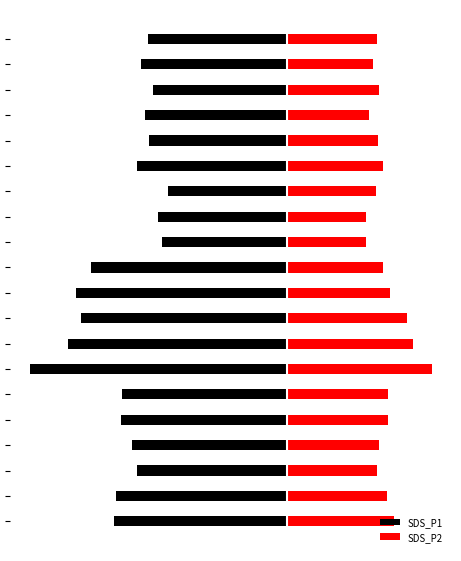

Reading left to right, what are all the values shown in this chart?

SDS_P1: 0=-18.0	1=-17.9	2=-15.7	3=-16.2	4=-17.3	5=-17.2	6=-26.8	7=-22.8	8=-21.5	9=-22.1	10=-20.5	11=-13.1	12=-13.4	13=-12.4	14=-15.7	15=-14.4	16=-14.8	17=-14.1	18=-15.3	19=-14.5
SDS_P2: 0=11.1	1=10.4	2=9.4	3=9.6	4=10.6	5=10.6	6=15.1	7=13.1	8=12.6	9=10.8	10=9.9	11=8.2	12=8.2	13=9.3	14=10.0	15=9.4	16=8.6	17=9.6	18=9.0	19=9.4